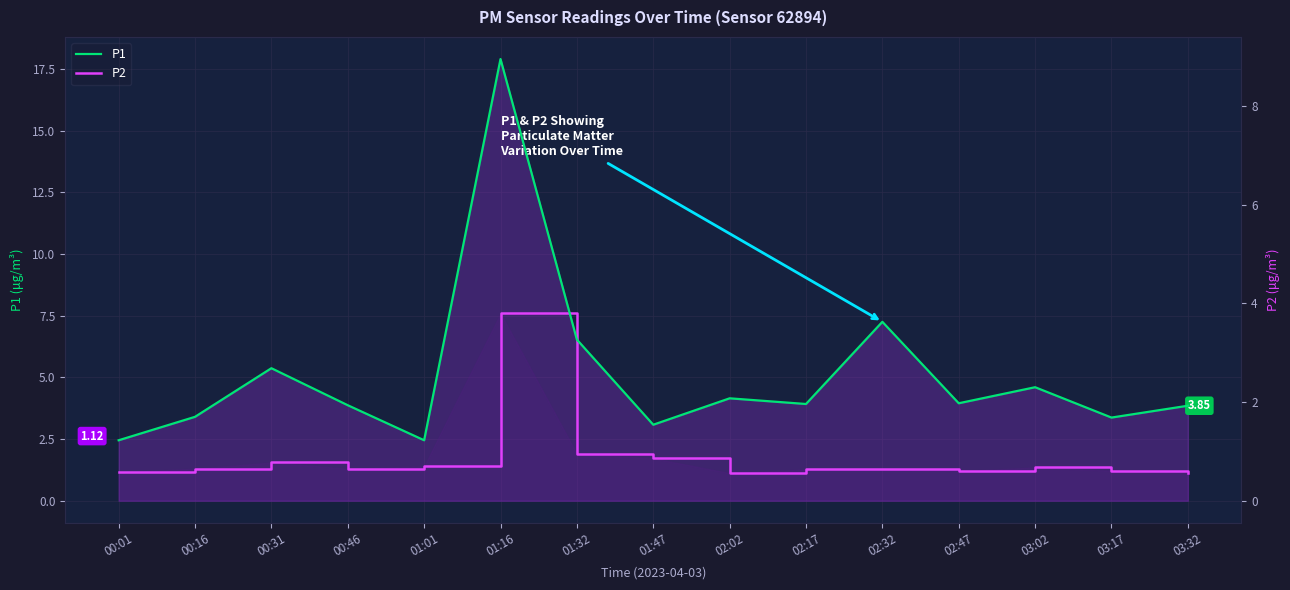

True or false: P2 and P1 cross at least once.

False